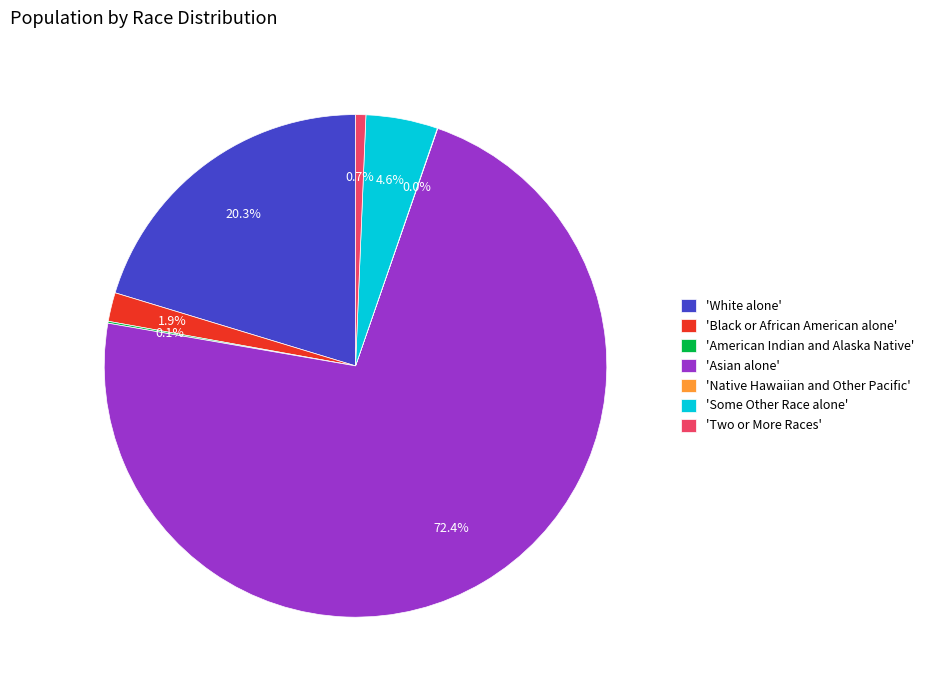

Approximately how many times larger is the value at 'Two or More Races' compared to 'Black or African American alone'?

0.4